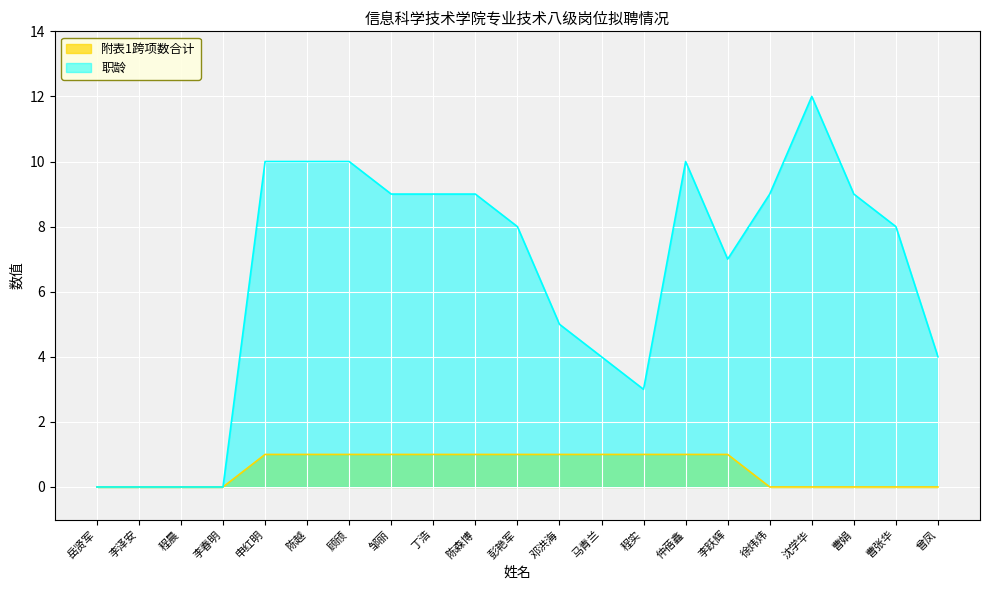

What is the label of the 20th point from the left?

曹张华